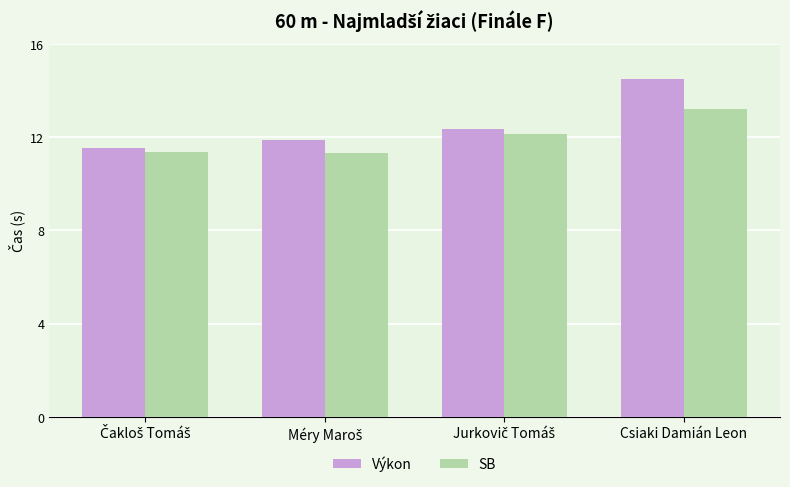

At which category is the sum across all series the highest?

Csiaki Damián Leon